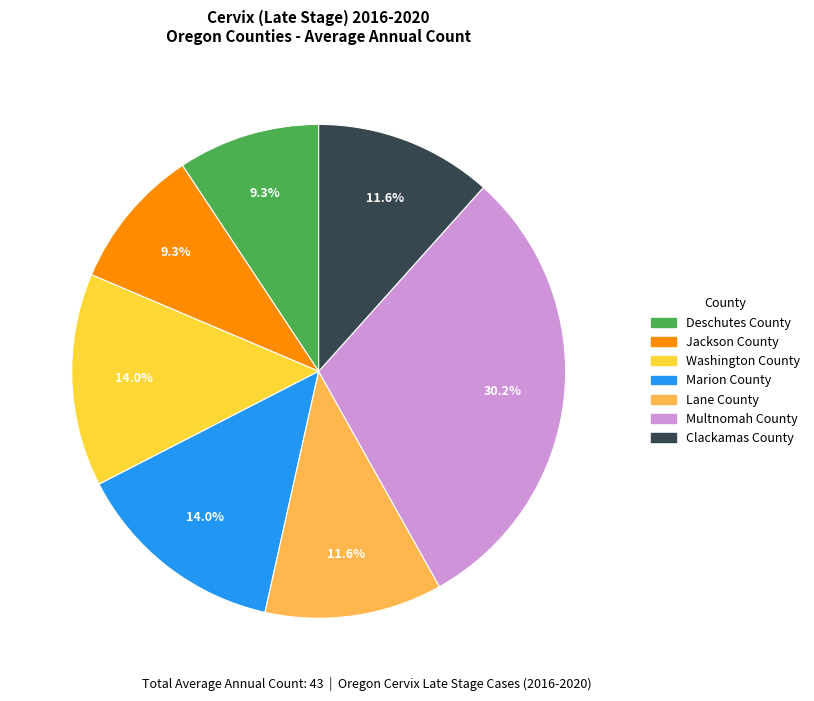

Between Washington County and Deschutes County, which is larger?

Washington County